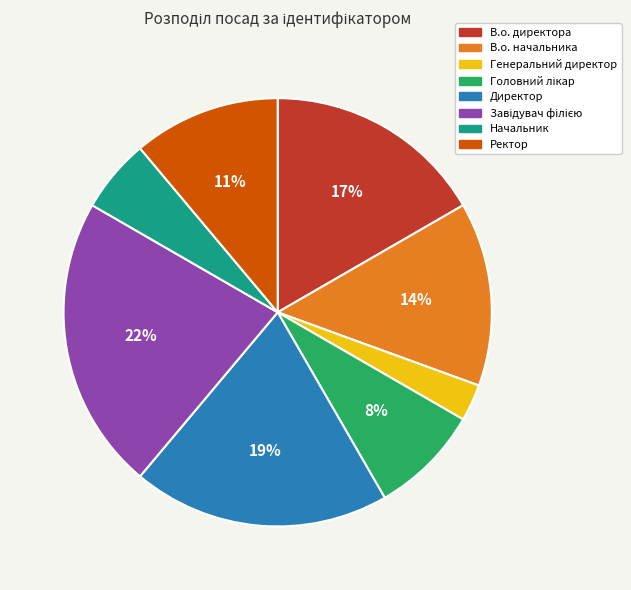

Which slice is the smallest?

Генеральний директор